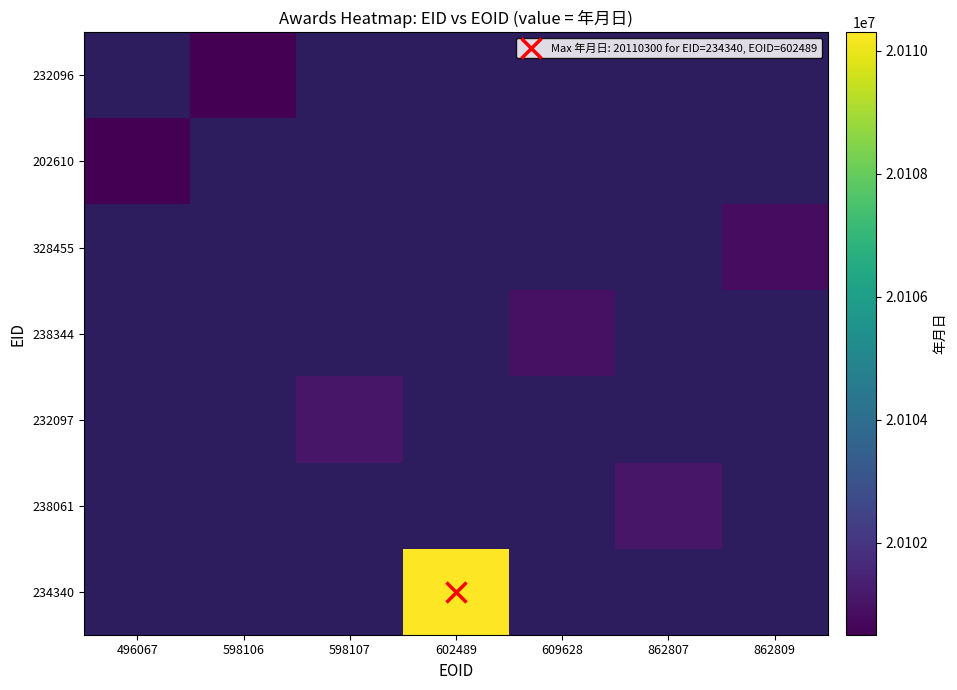

List the series in order of their peak value, highest first.

232096, 202610, 328455, 238344, 232097, 238061, 234340